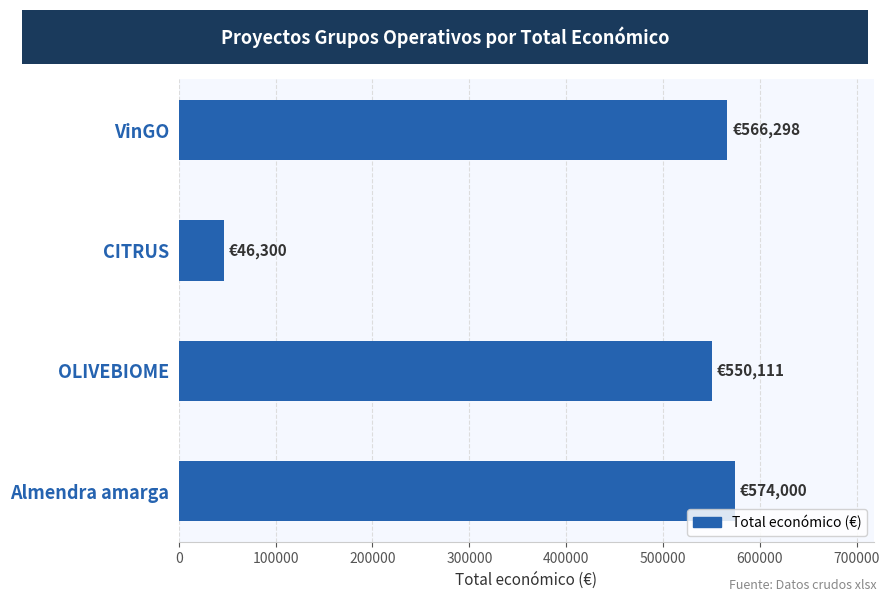

What is the greatest value displayed?

574000